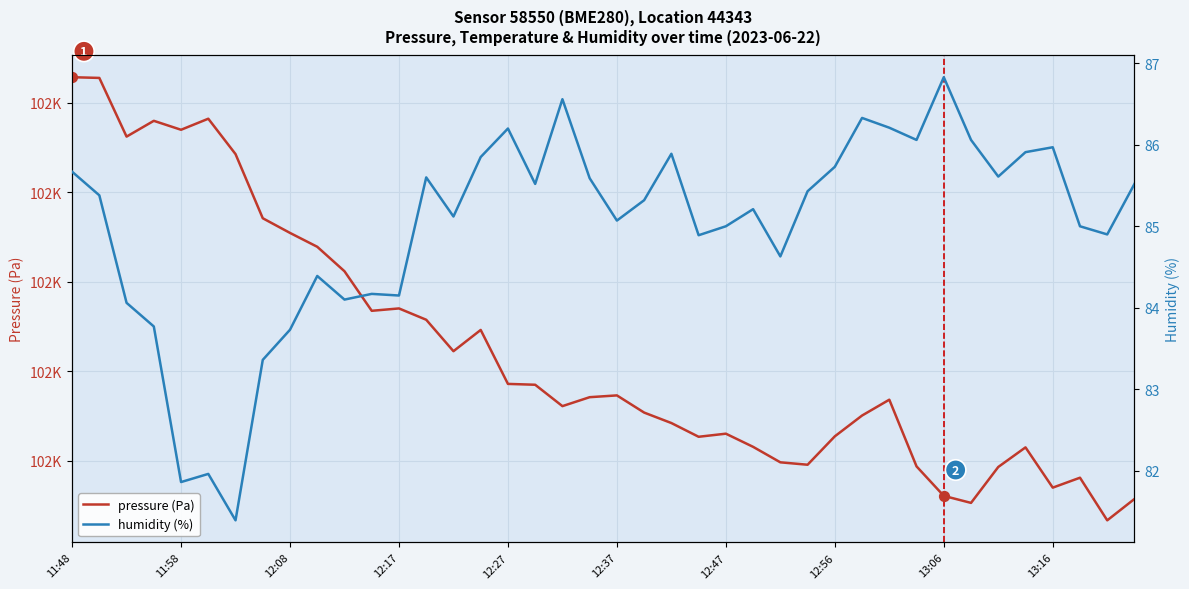

What is the total value across all series at 23?

101630.2